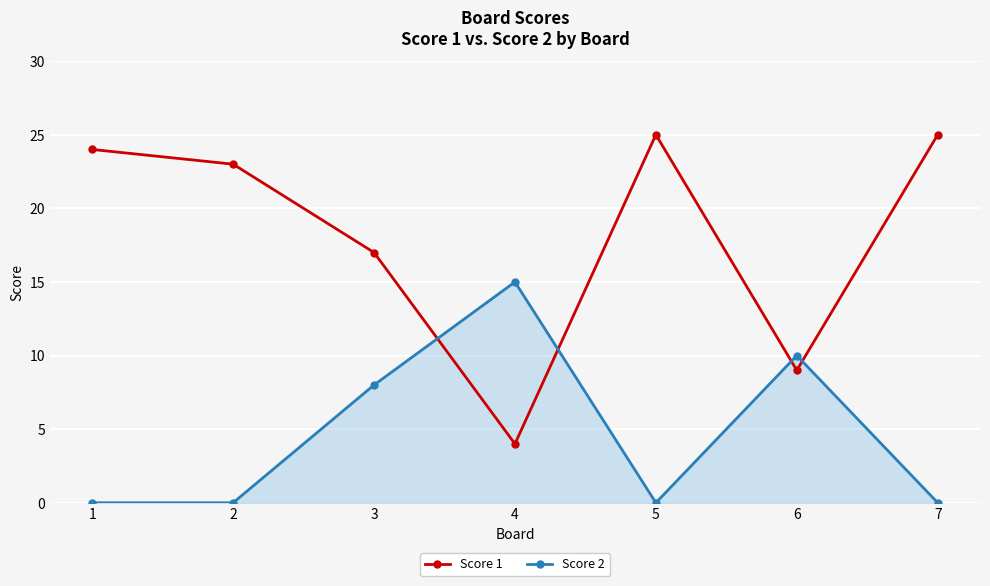

What is the difference between the maximum and second lowest values in the Score 1 series?

16